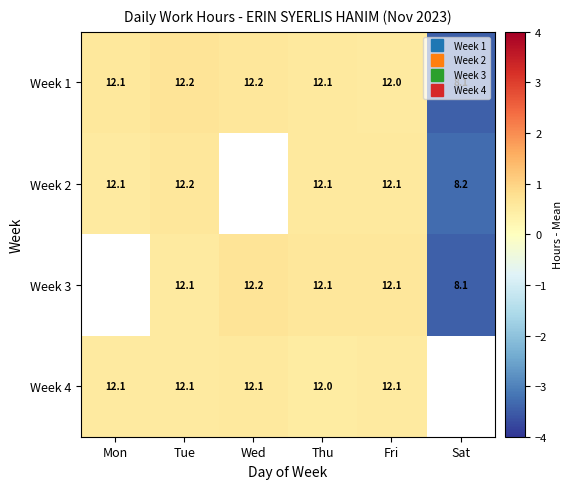

Where is Week 2 nearest to the value -1?

Mon